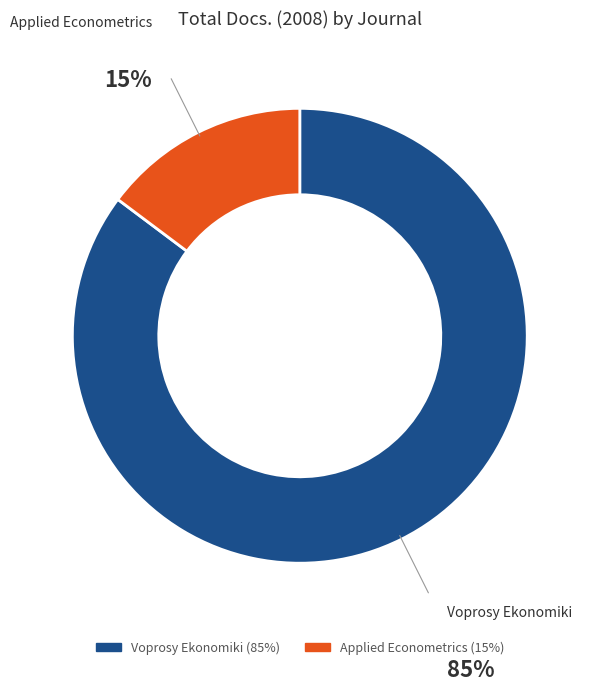

Combined, do Applied Econometrics and Voprosy Ekonomiki account for over 50%?

Yes